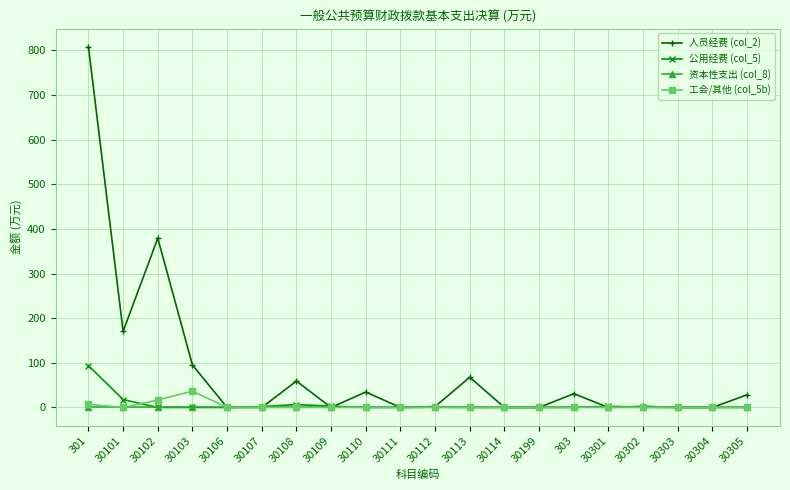

List the series in order of their peak value, lowest first.

资本性支出 (col_8), 工会/其他 (col_5b), 公用经费 (col_5), 人员经费 (col_2)